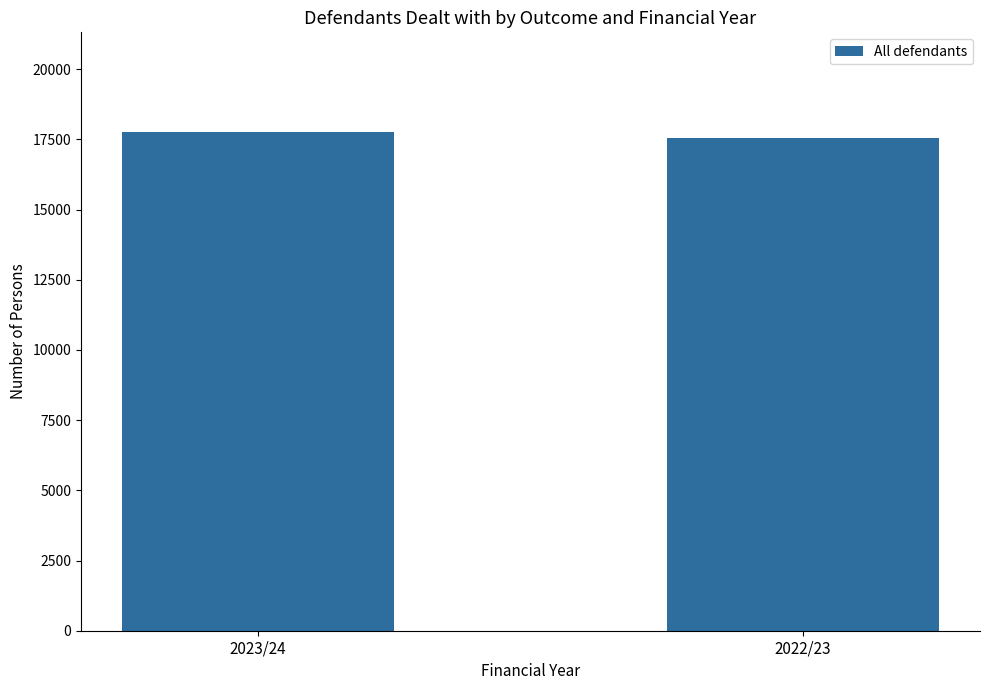

Reading right to left, extract all data points from this chart.

17535	17763